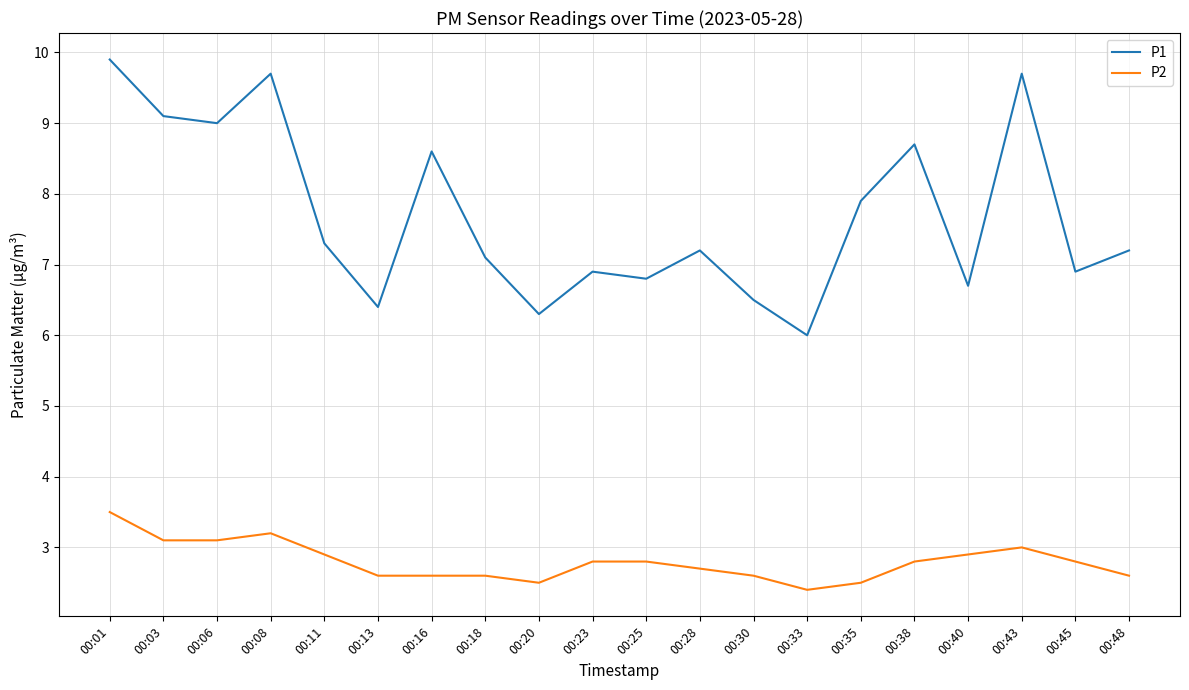

What is the difference between the P2 values at 00:13 and 00:08?

0.6